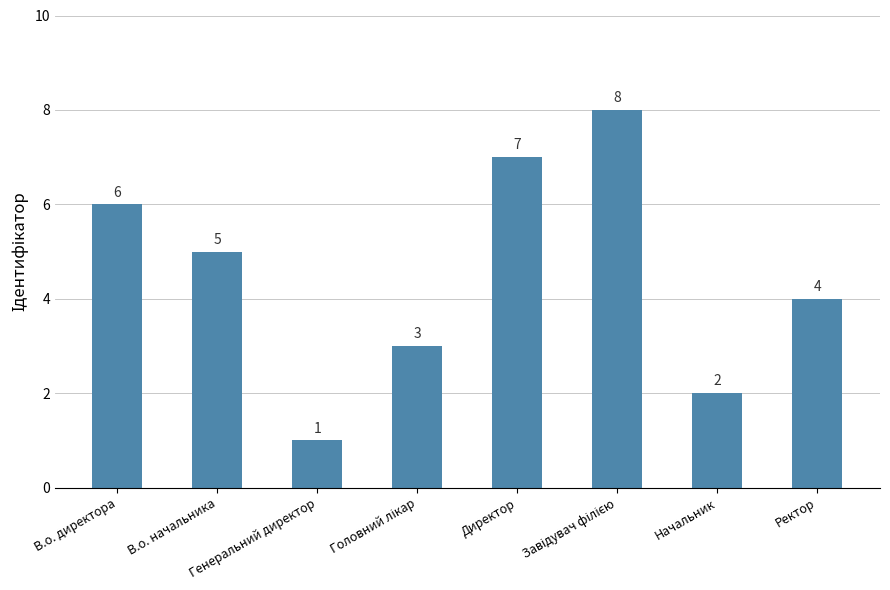

What is the sum of all values?

36